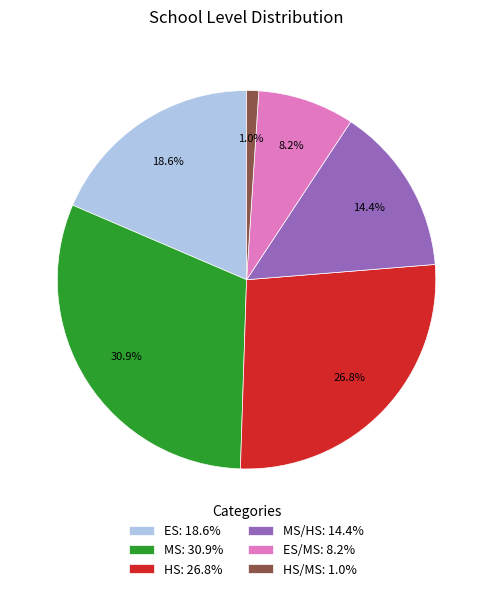

Rank the categories by value from lowest to highest.

HS/MS: 1.0%, ES/MS: 8.2%, MS/HS: 14.4%, ES: 18.6%, HS: 26.8%, MS: 30.9%